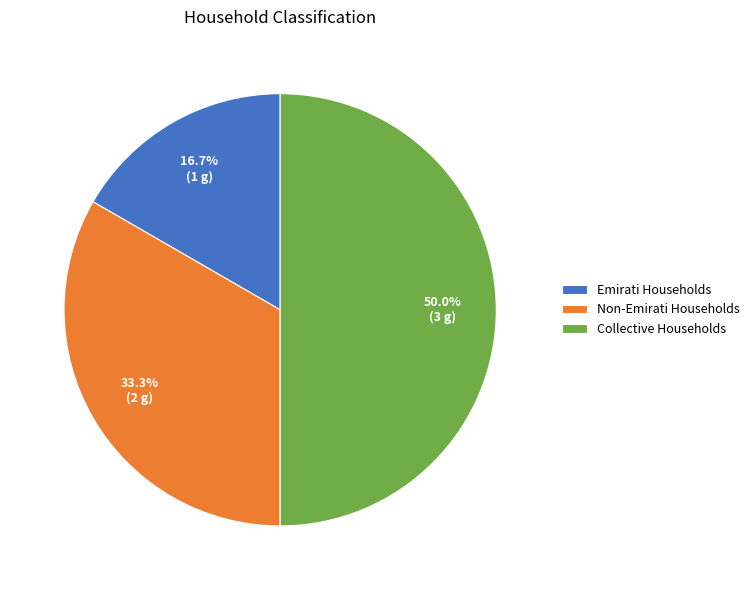

What is the total percentage of Emirati Households and Collective Households?

66.7%